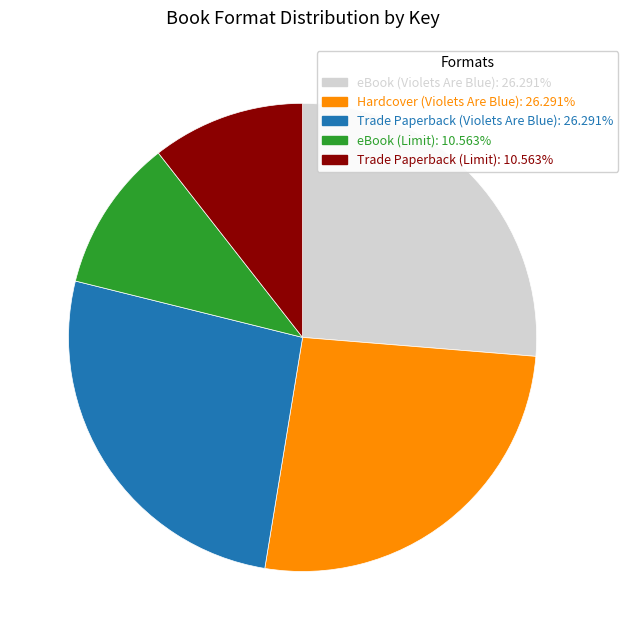

Is there any slice that represents more than half of the pie?

No